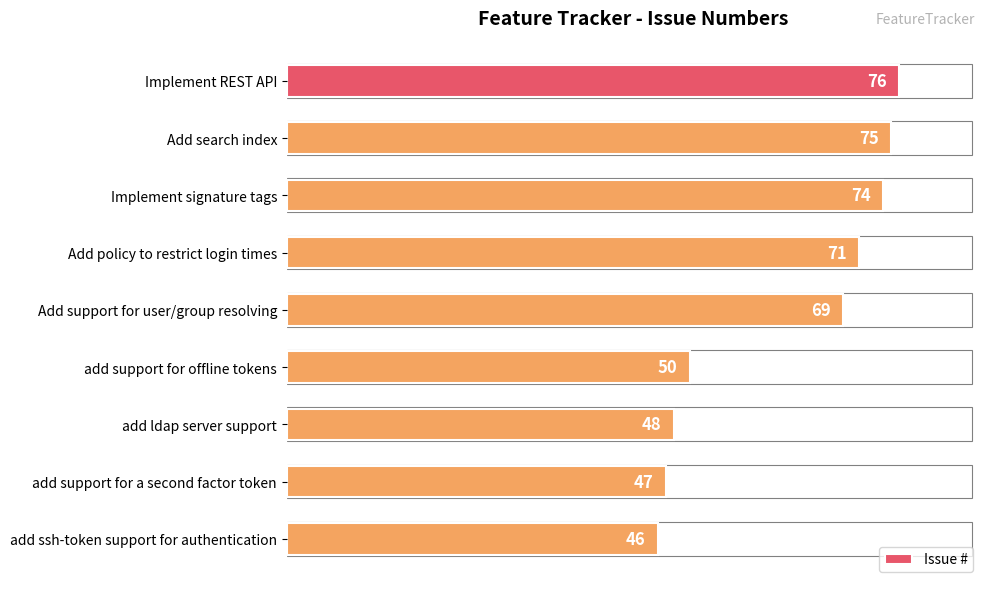

What is the maximum value shown in the chart?

76